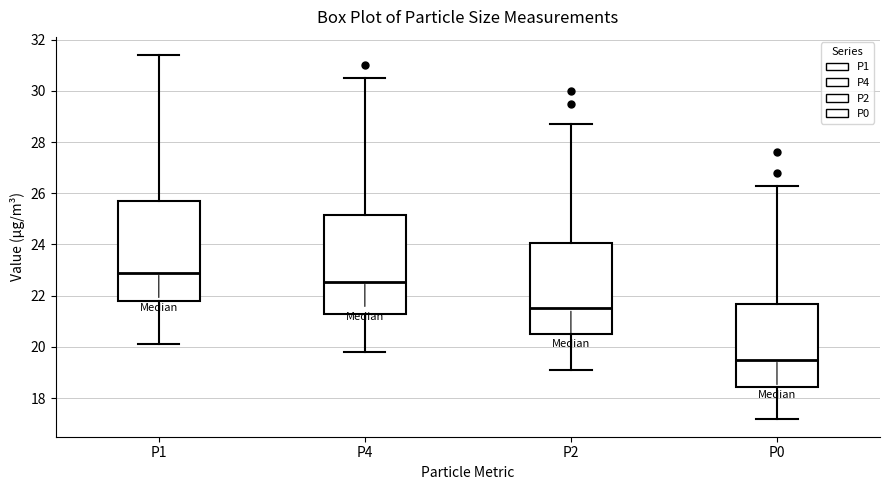

Reading left to right, read every box against the y-axis: the position of its median line, the range the box covers, and the ends of its whiskers. The values are not printed on the chart, so give them approximately, as read against the axis.

P1: median 23.0, box 21.8 to 25.8, whiskers 20.2 to 31.4
P4: median 22.6, box 21.4 to 25.2, whiskers 19.8 to 30.6
P2: median 21.6, box 20.6 to 24.0, whiskers 19.2 to 28.8
P0: median 19.6, box 18.4 to 21.6, whiskers 17.2 to 26.4